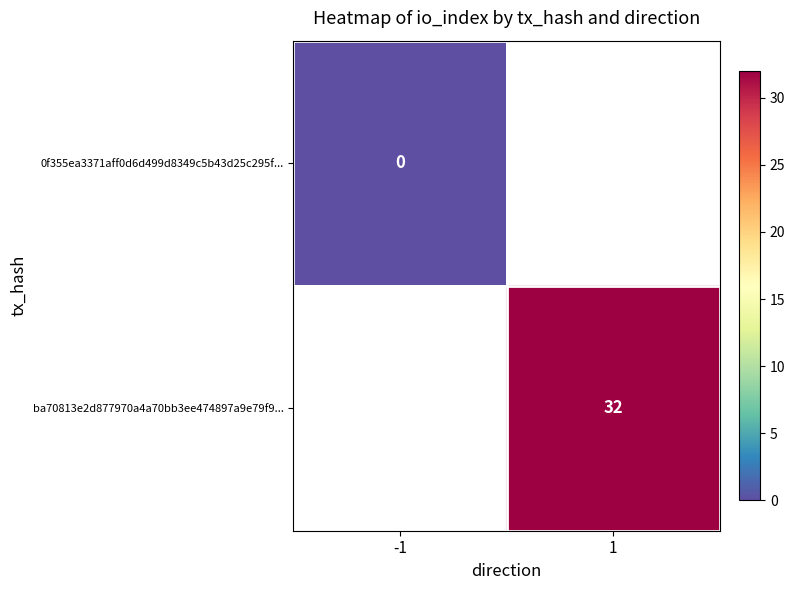

True or false: ba70813e2d877970a4a70bb3ee474897a9e79f9... has a value of 52 at 1.

False